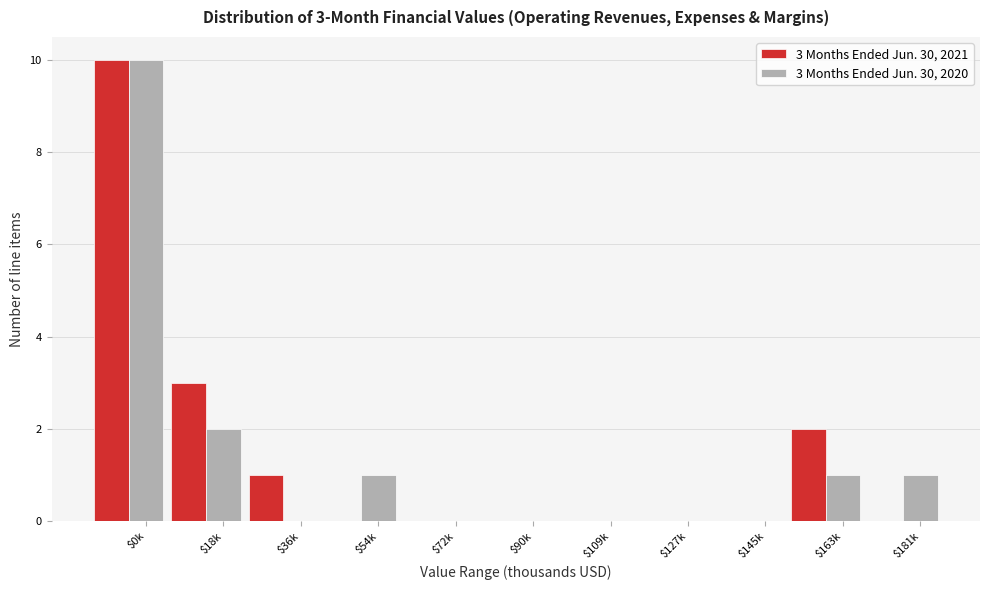

The value of 3 Months Ended Jun. 30, 2020 at $36k is -4. True or false?

False